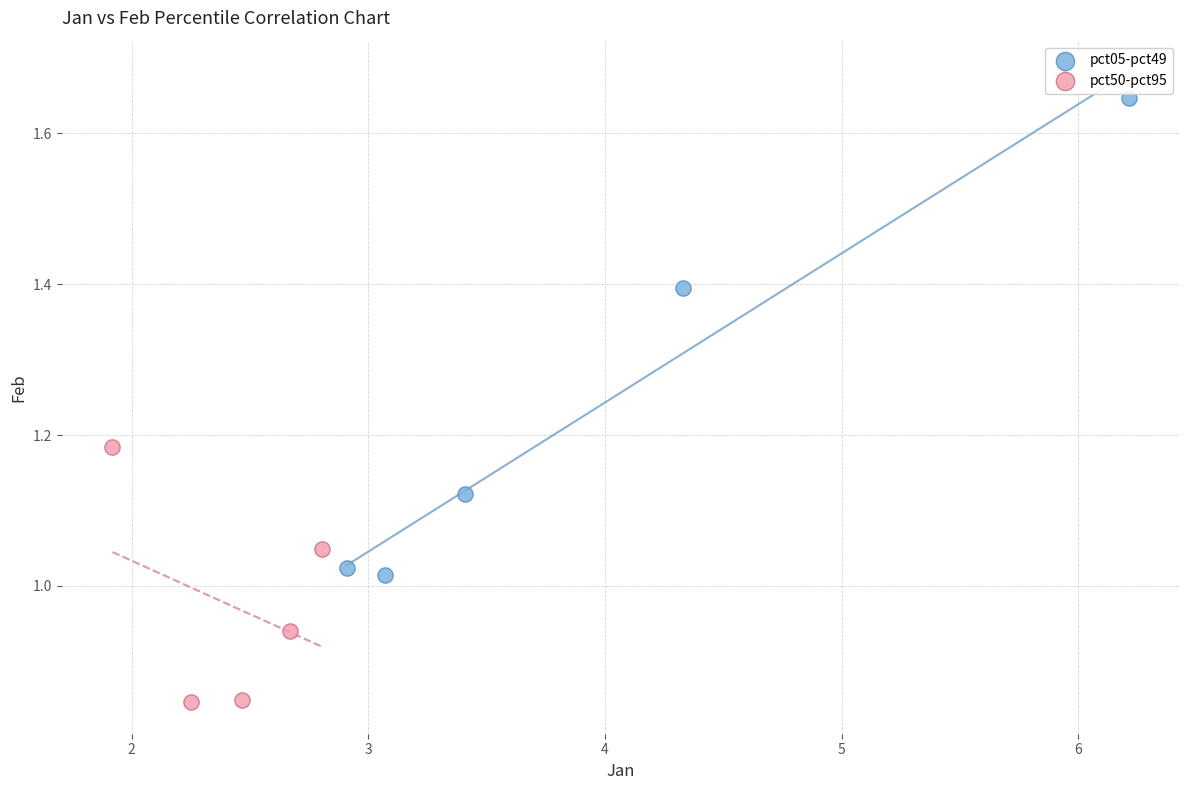

Which series reaches the maximum Y coordinate?

pct05-pct49